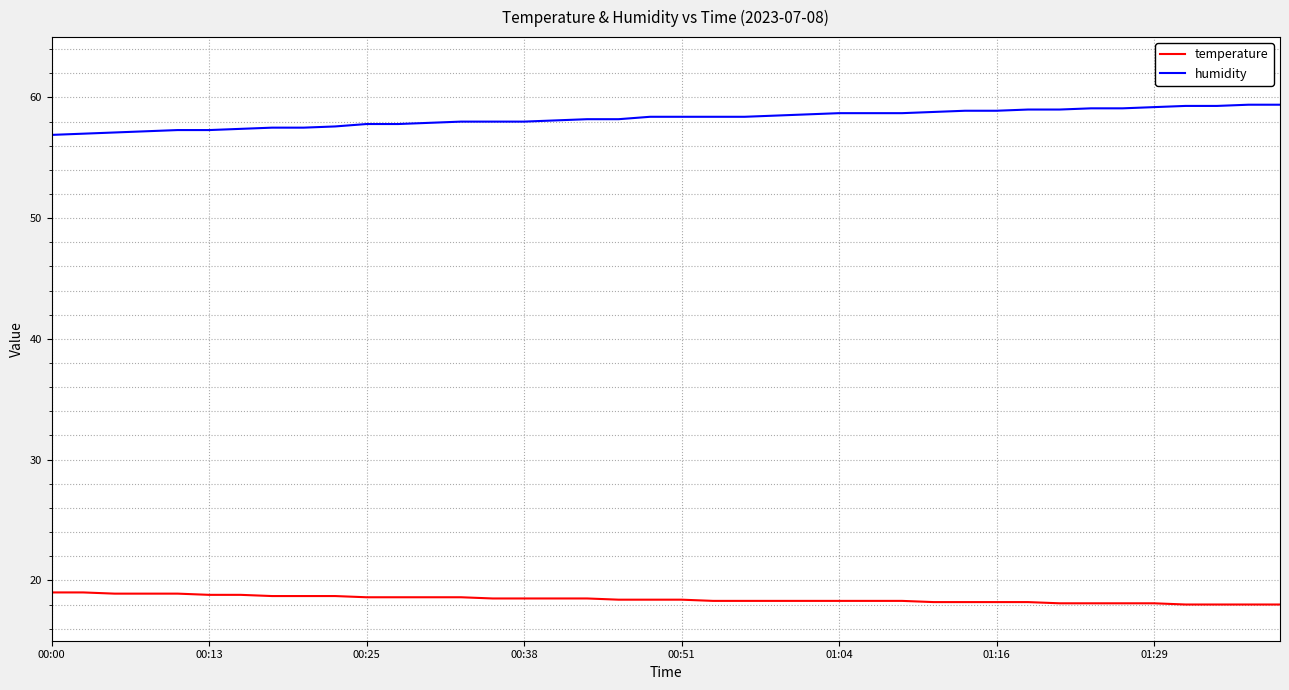

True or false: humidity and temperature cross at least once.

False